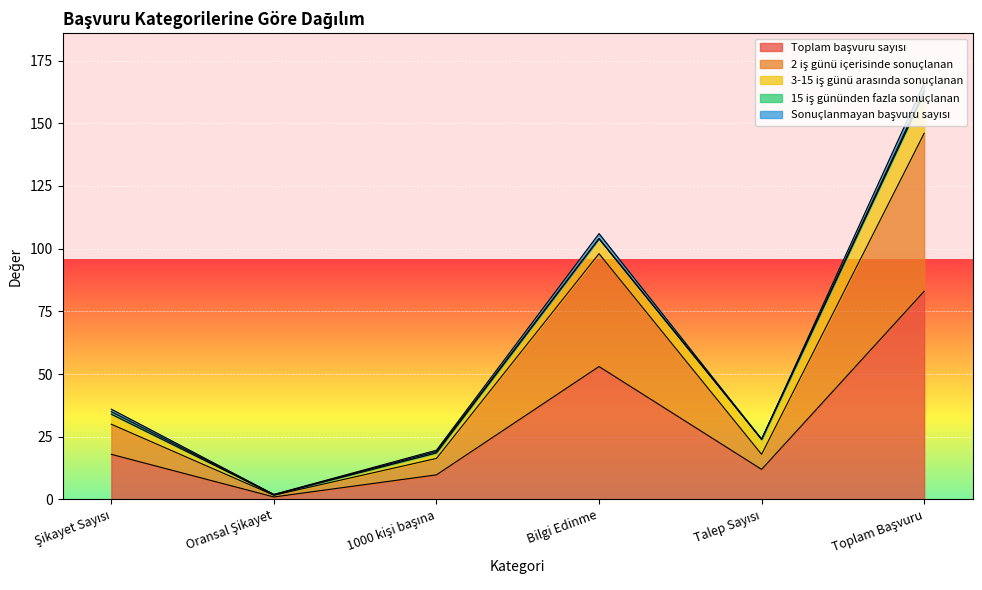

At Bilgi Edinme, list the series in order from largest to smallest.

Toplam başvuru sayısı, 2 iş günü içerisinde sonuçlanan, 3-15 iş günü arasında sonuçlanan, Sonuçlanmayan başvuru sayısı, 15 iş gününden fazla sonuçlanan